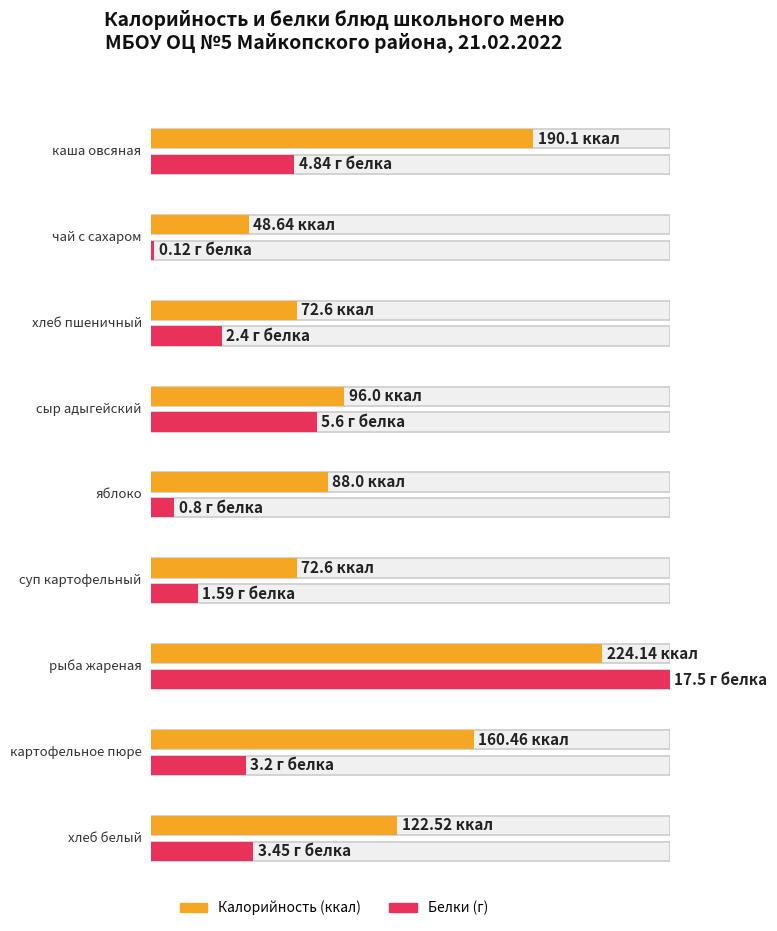

Reading left to right, list all the values displayed in this chart.

Калорийность: каша овсяная=190.1	чай с сахаром=48.6	хлеб пшеничный=72.6	сыр адыгейский=96.0	яблоко=88.0	суп картофельный=72.6	рыба жареная=224.1	картофельное пюре=160.5	хлеб белый=122.5
Белки: каша овсяная=4.8	чай с сахаром=0.1	хлеб пшеничный=2.4	сыр адыгейский=5.6	яблоко=0.8	суп картофельный=1.6	рыба жареная=17.5	картофельное пюре=3.2	хлеб белый=3.5